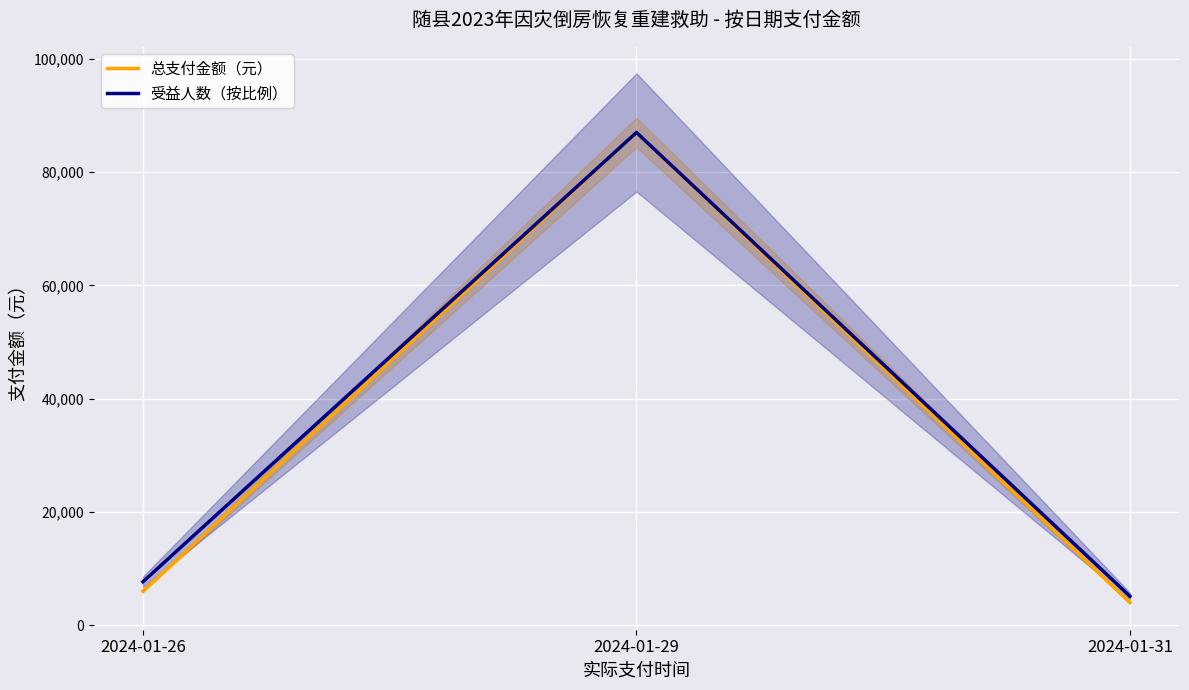

How many distinct data groups are displayed?

2